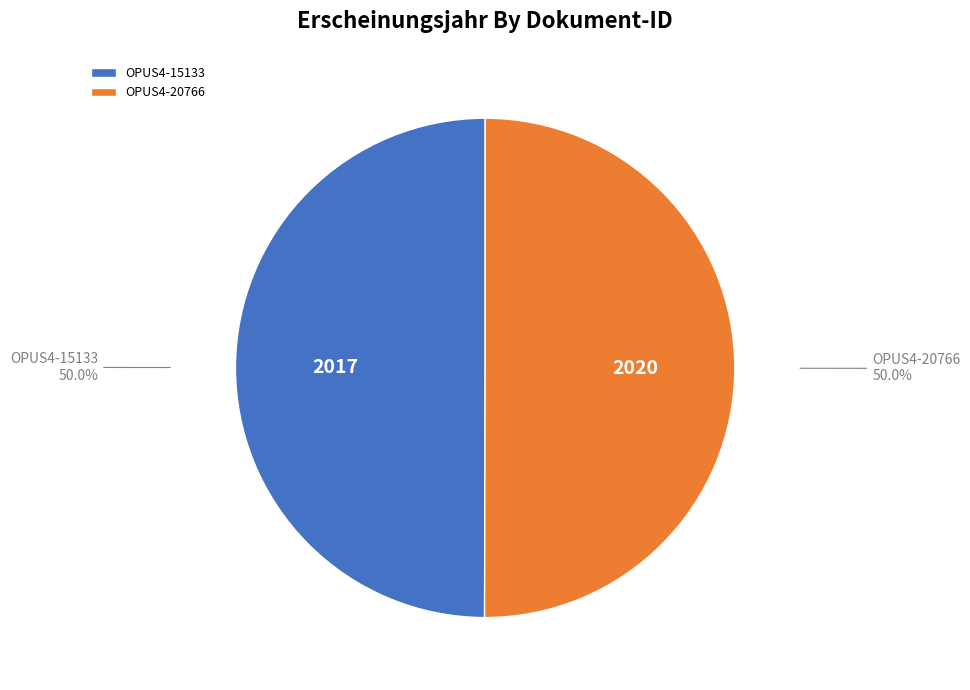

Approximately how many times larger is the value at OPUS4-20766 compared to OPUS4-15133?

1.0